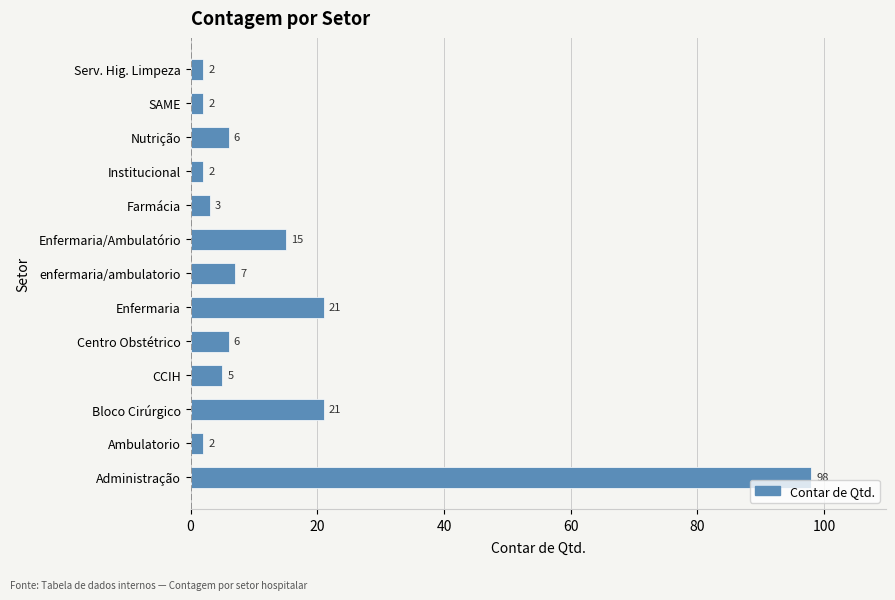

What is the ratio of the value at Centro Obstétrico to the value at Enfermaria/Ambulatório?

0.4